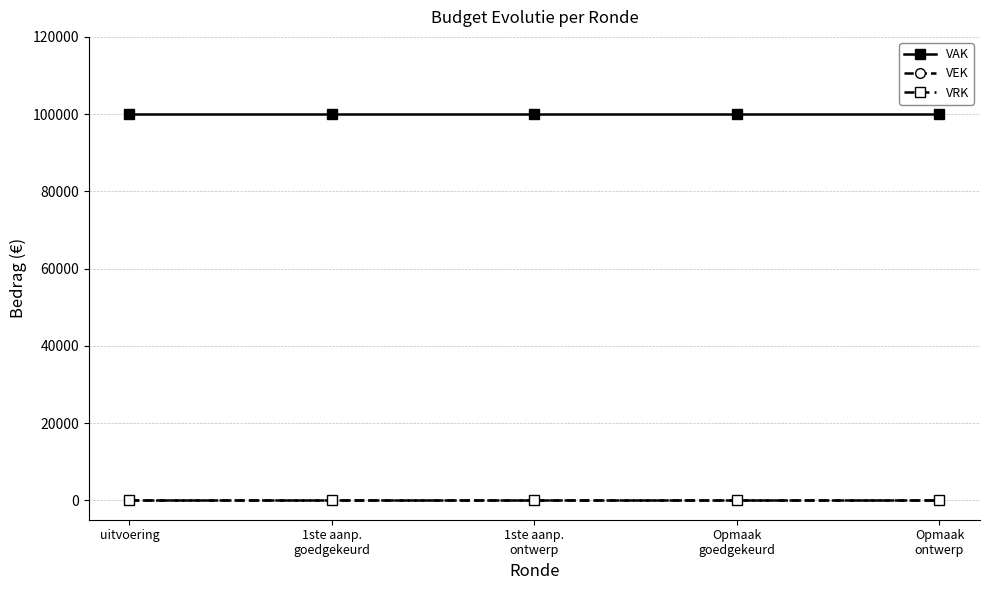

Is this an area chart (filled region under the line)?

No